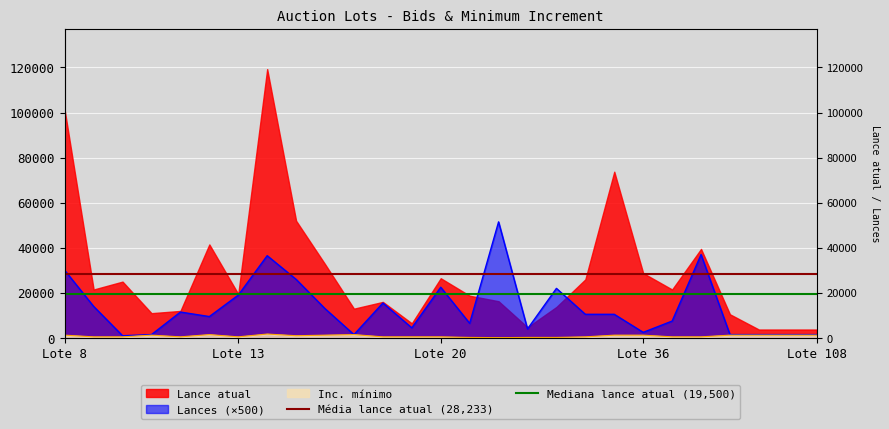

Which series has the largest total across all categories?

Média lance atual (28,233)